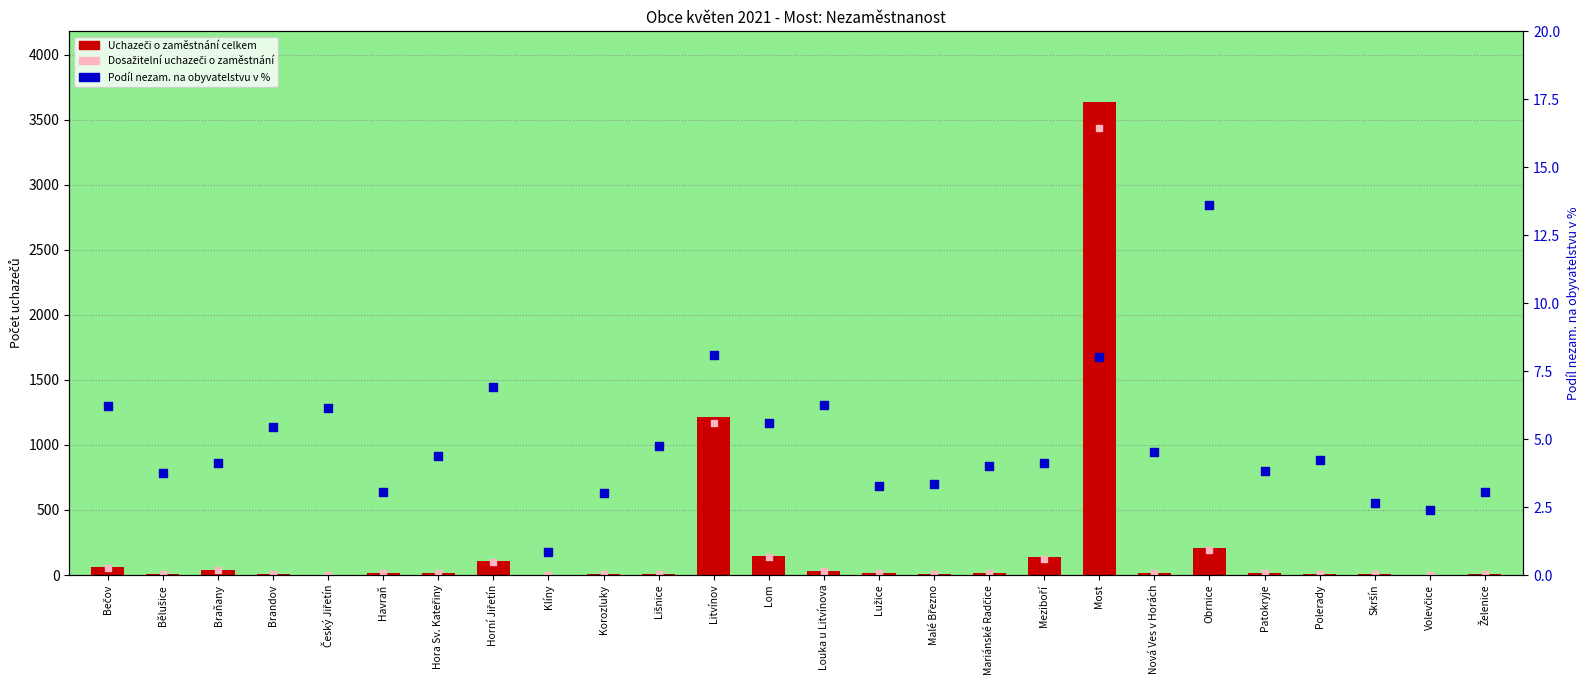

What is the total value across all series at Volevčice?

7.4